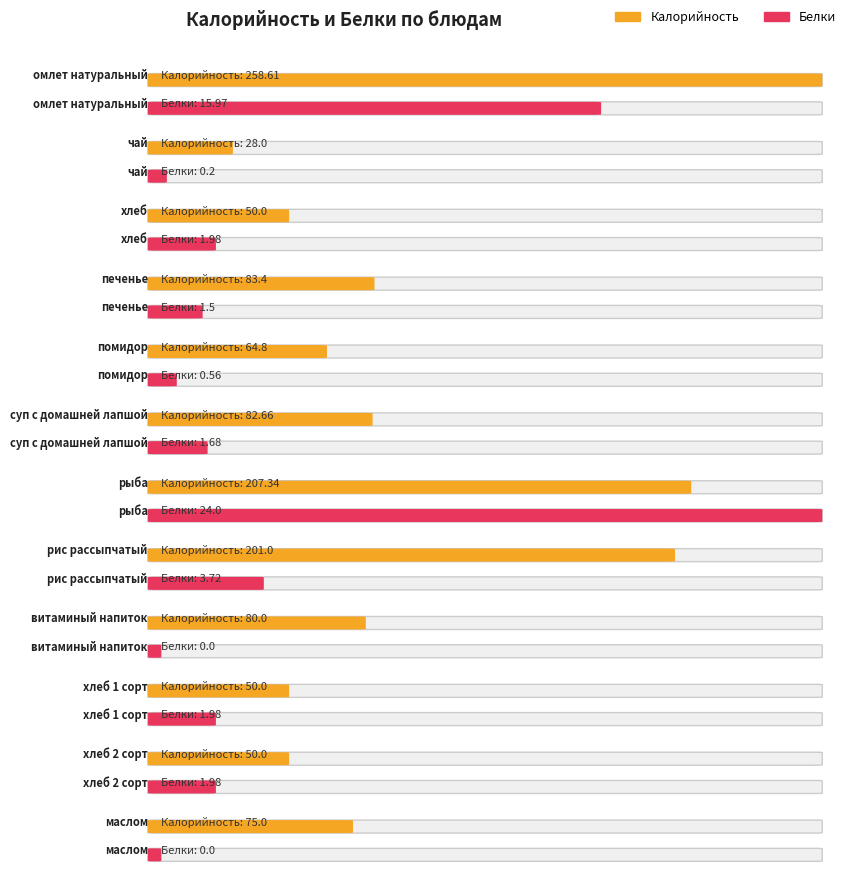

What is the value of the Калорийность bar at the 4th from the left?

83.4